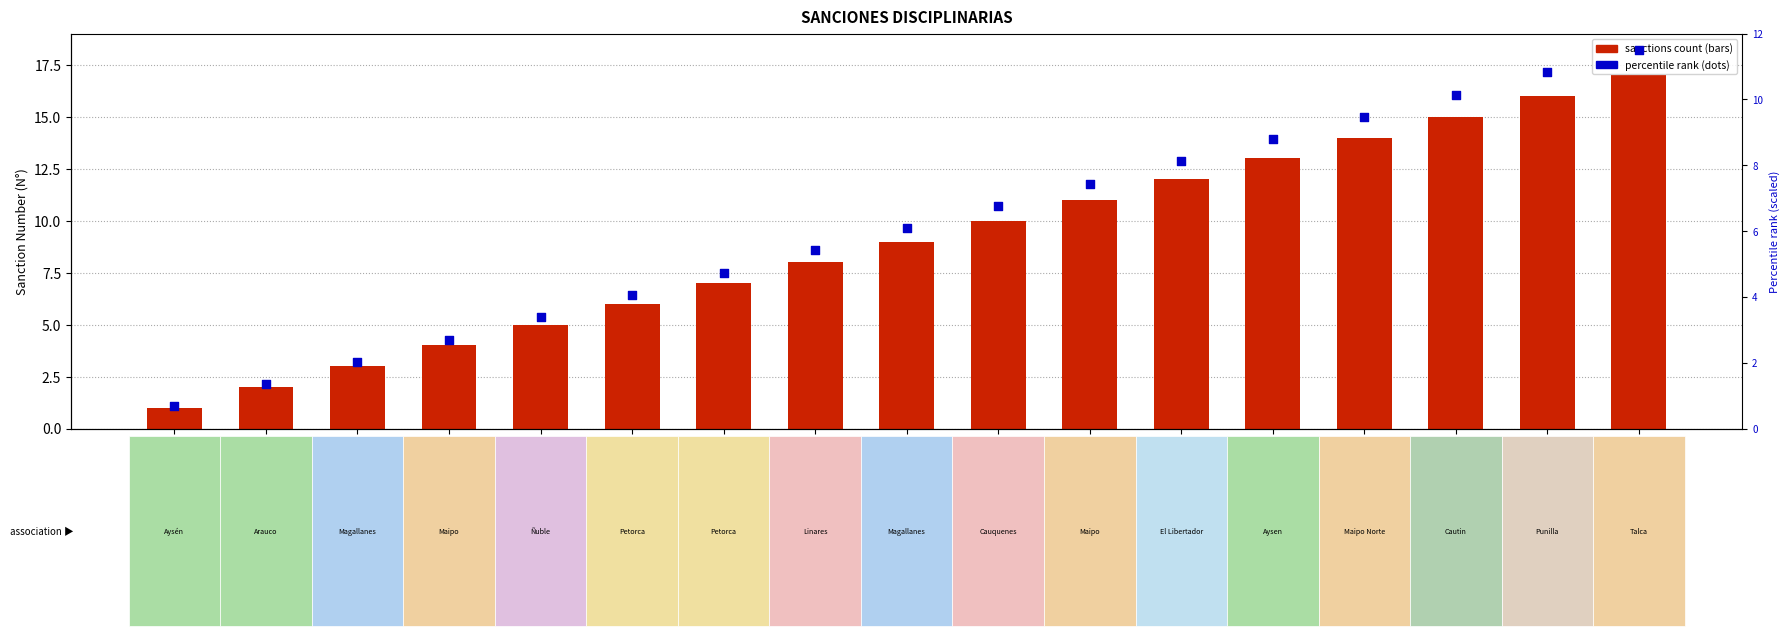

Is the value of Sanctions (count) at Club Cochrane
(Aysen) greater than the value of Percentile rank at Club Ñiquen
(Punilla)?

Yes